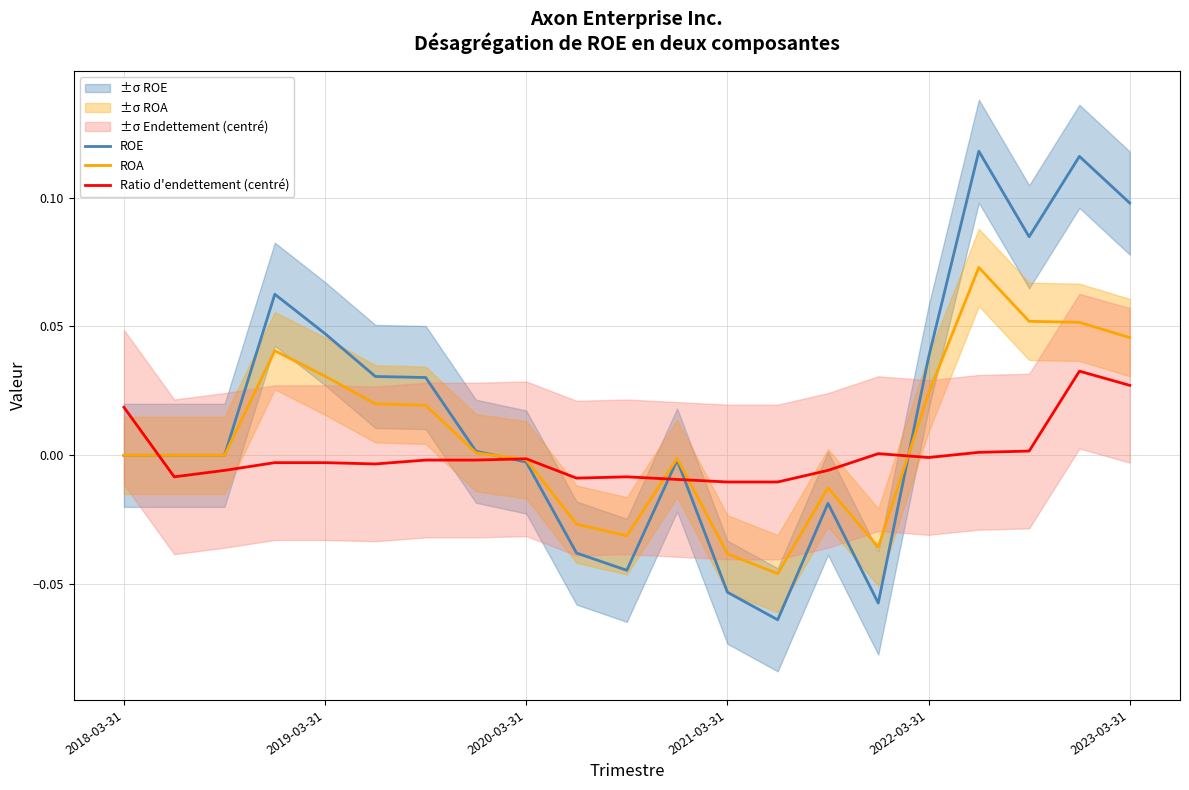

What are all the series names shown in the legend?

ROE, ROA, Ratio d'endettement (centré)